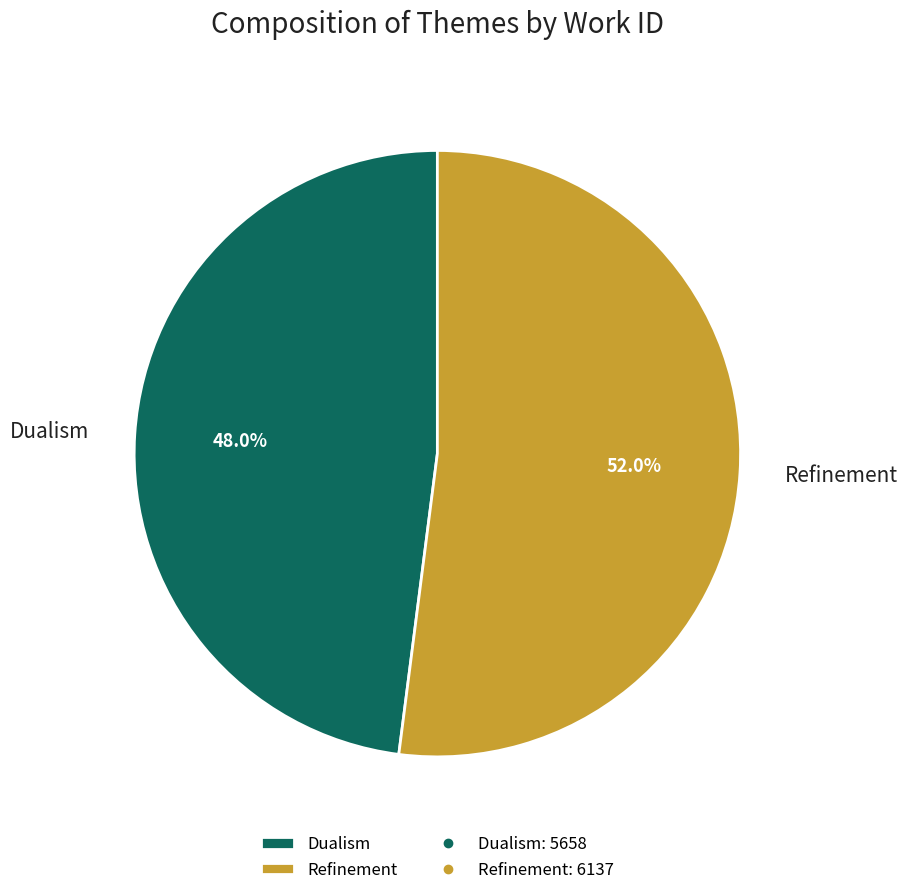

To the nearest percent, what is the average slice percentage?

50%